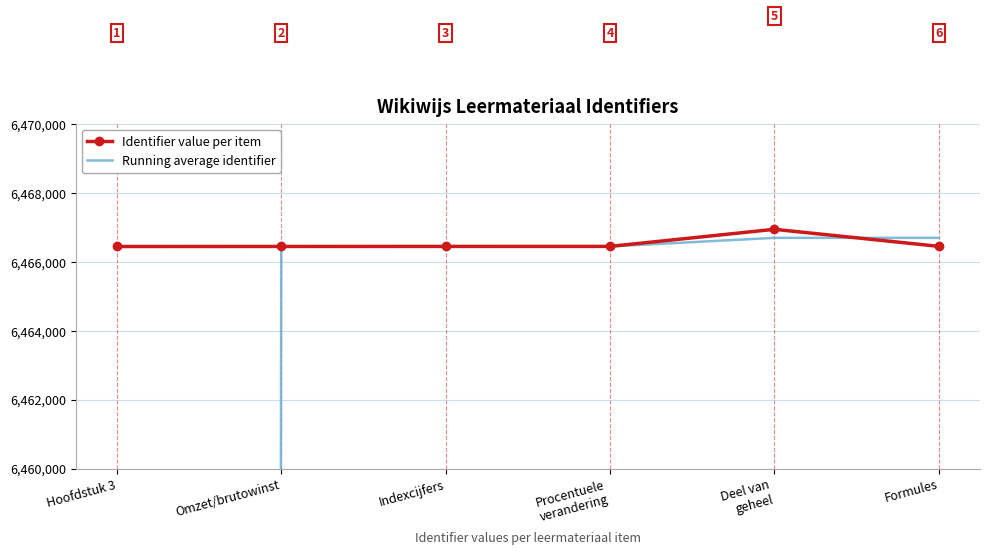

How many data points in Identifier value per item are less than 6466453?

3